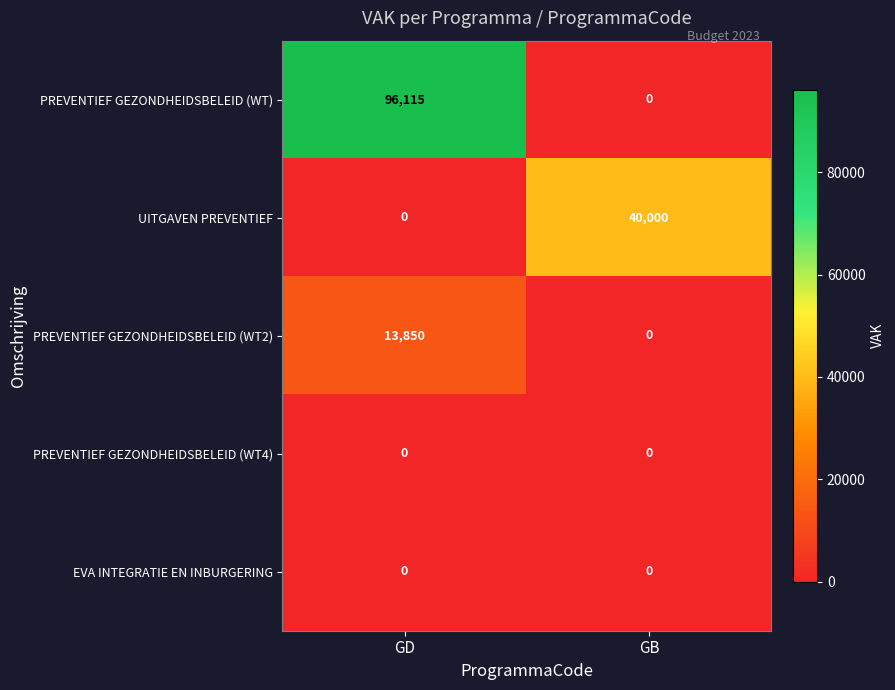

What is the difference between the maximum and minimum values in the UITGAVEN PREVENTIEF series?

40000